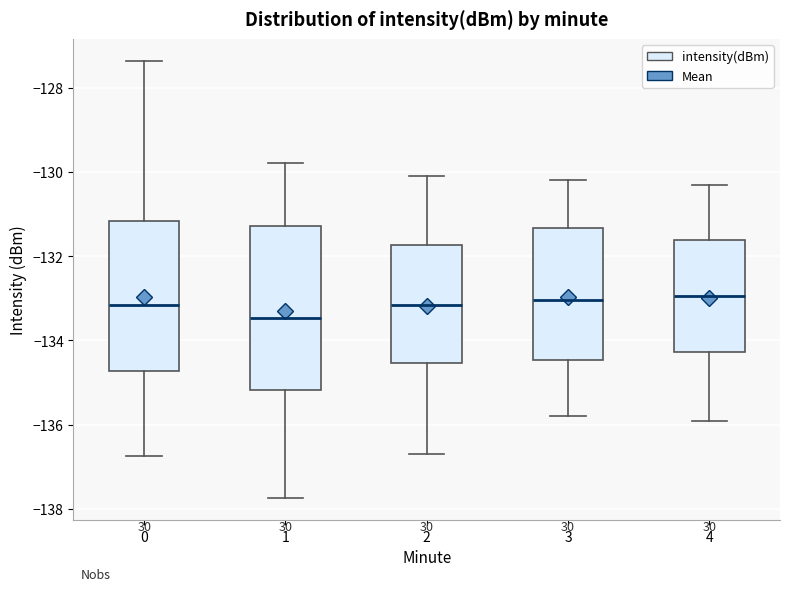

Reading left to right, transcribe this box plot: for each box, give where its median line is, the range the box spans, and where its two whiskers end, as read against the y-axis. The values are not printed on the chart, so give them approximately, as read against the axis.

0: median -133.2, box -134.8 to -131.2, whiskers -136.8 to -127.4
1: median -133.4, box -135.2 to -131.2, whiskers -137.8 to -129.8
2: median -133.2, box -134.6 to -131.8, whiskers -136.6 to -130.0
3: median -133.0, box -134.4 to -131.4, whiskers -135.8 to -130.2
4: median -133.0, box -134.2 to -131.6, whiskers -135.8 to -130.2